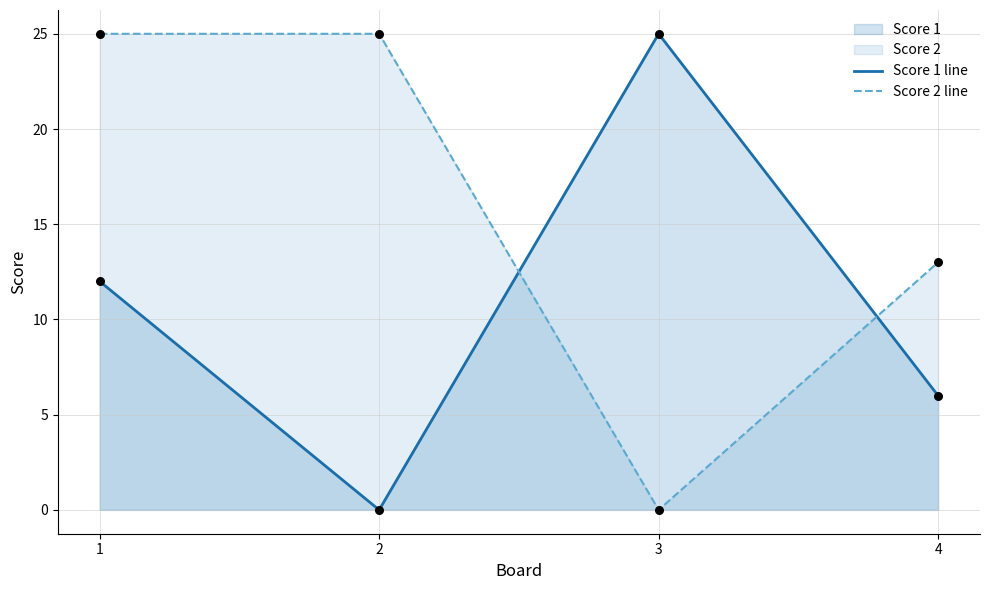

Which series has the largest Y range (max minus min)?

Score 1 line